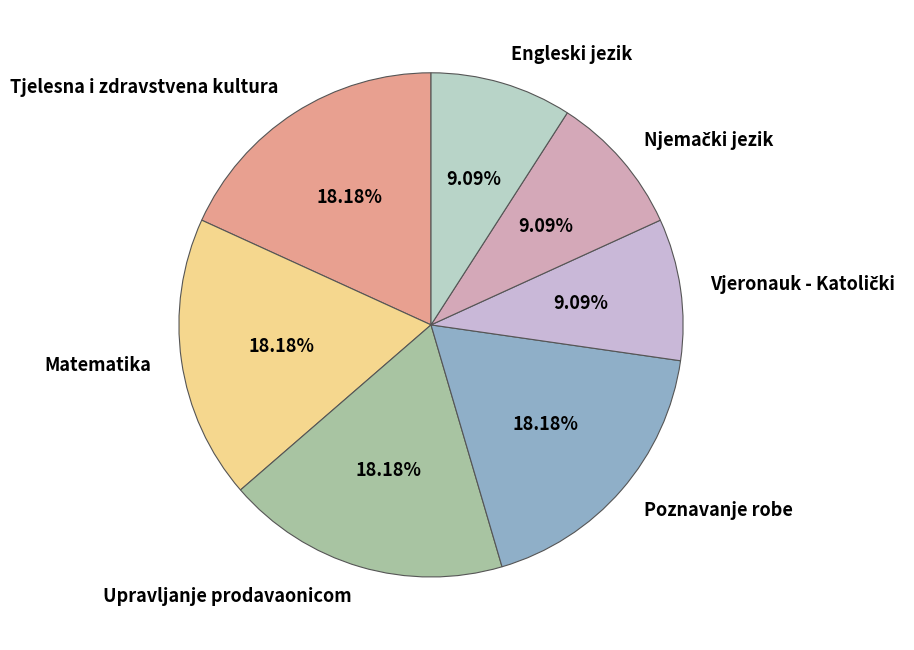

Count the number of slices in the pie.

7